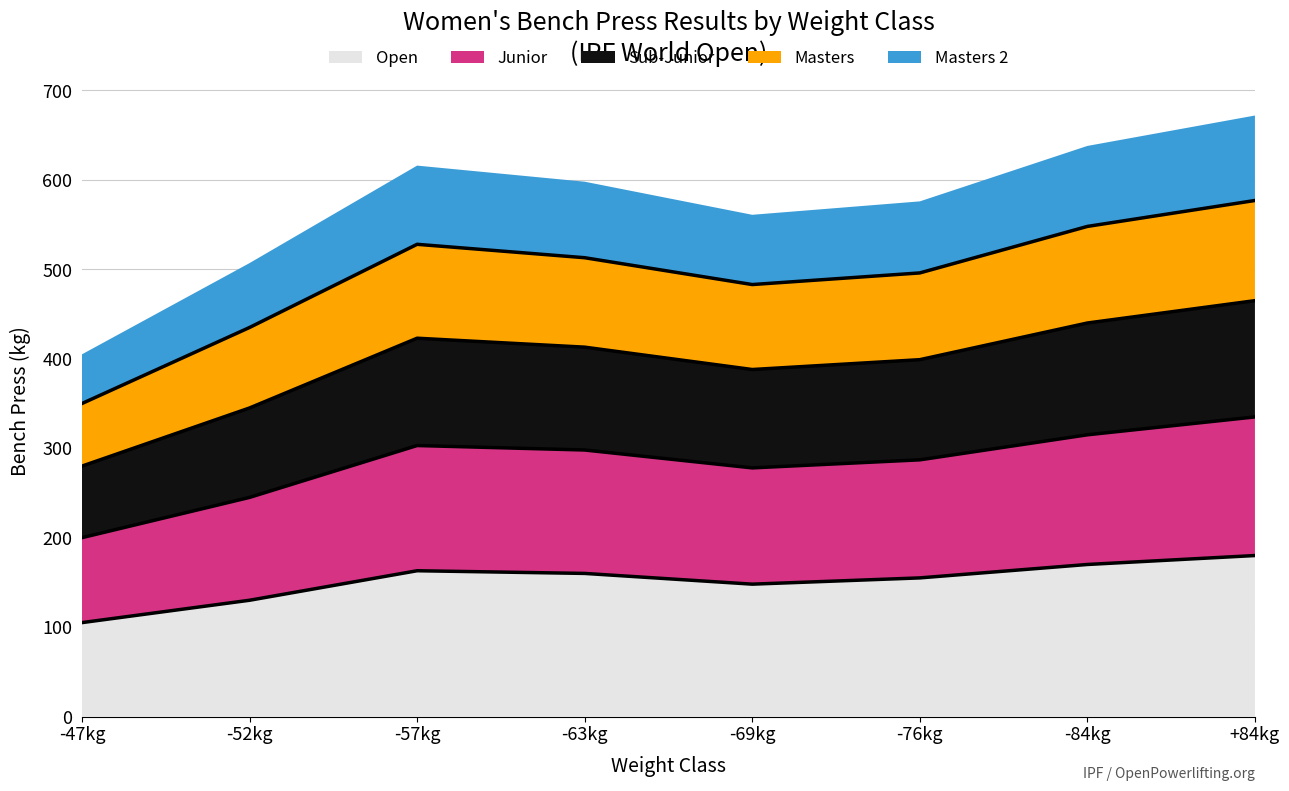

Which has a higher value, -76kg or -69kg?

-76kg